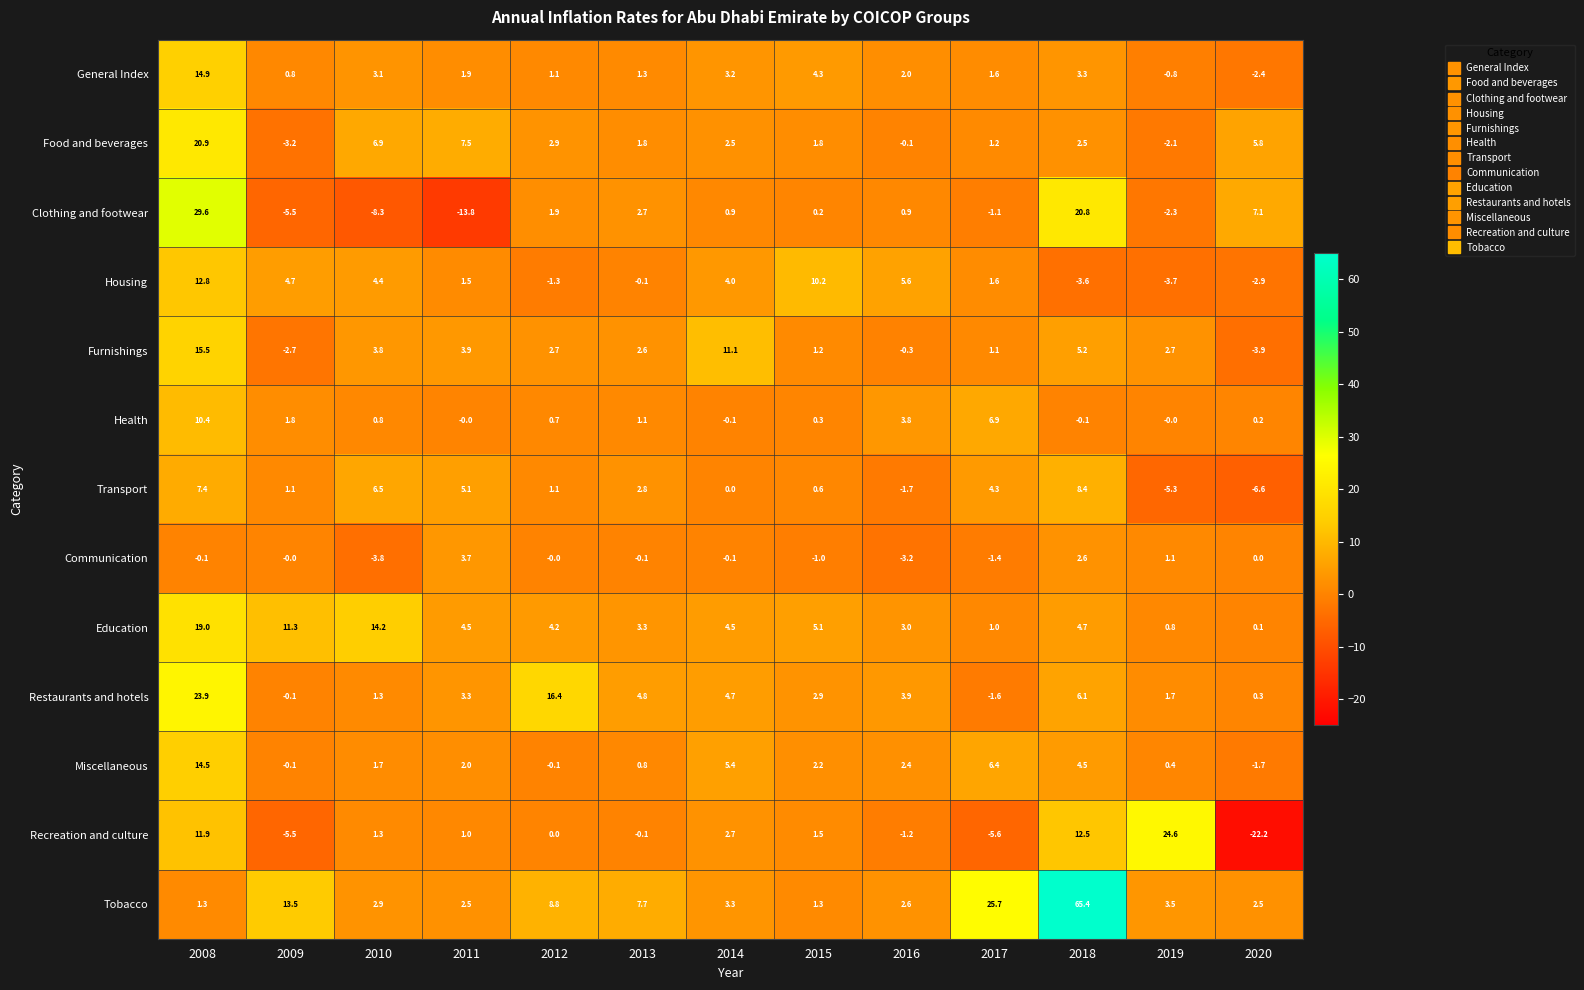

What is the difference between the maximum and second lowest values in the Communication series?

6.9